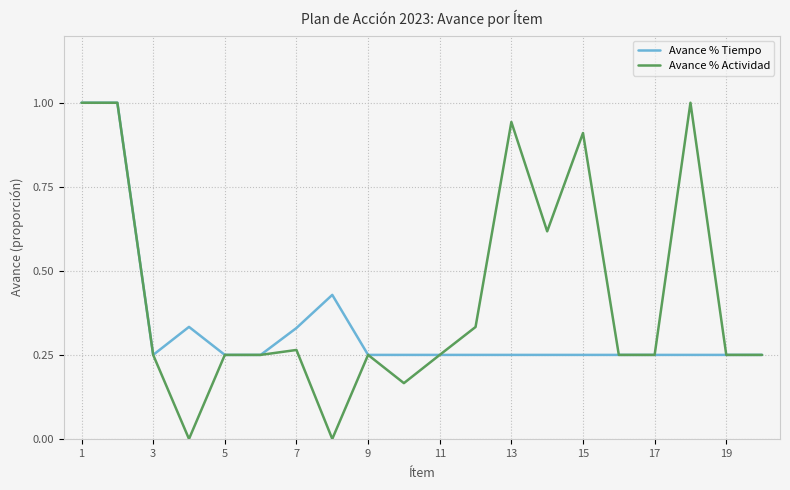

Count the number of categories in the chart.

20